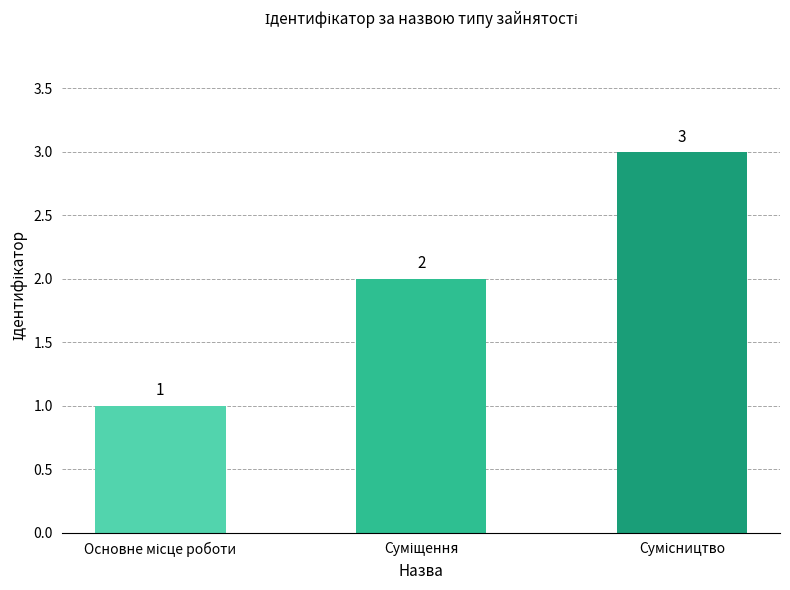

What is the maximum value shown in the chart?

3